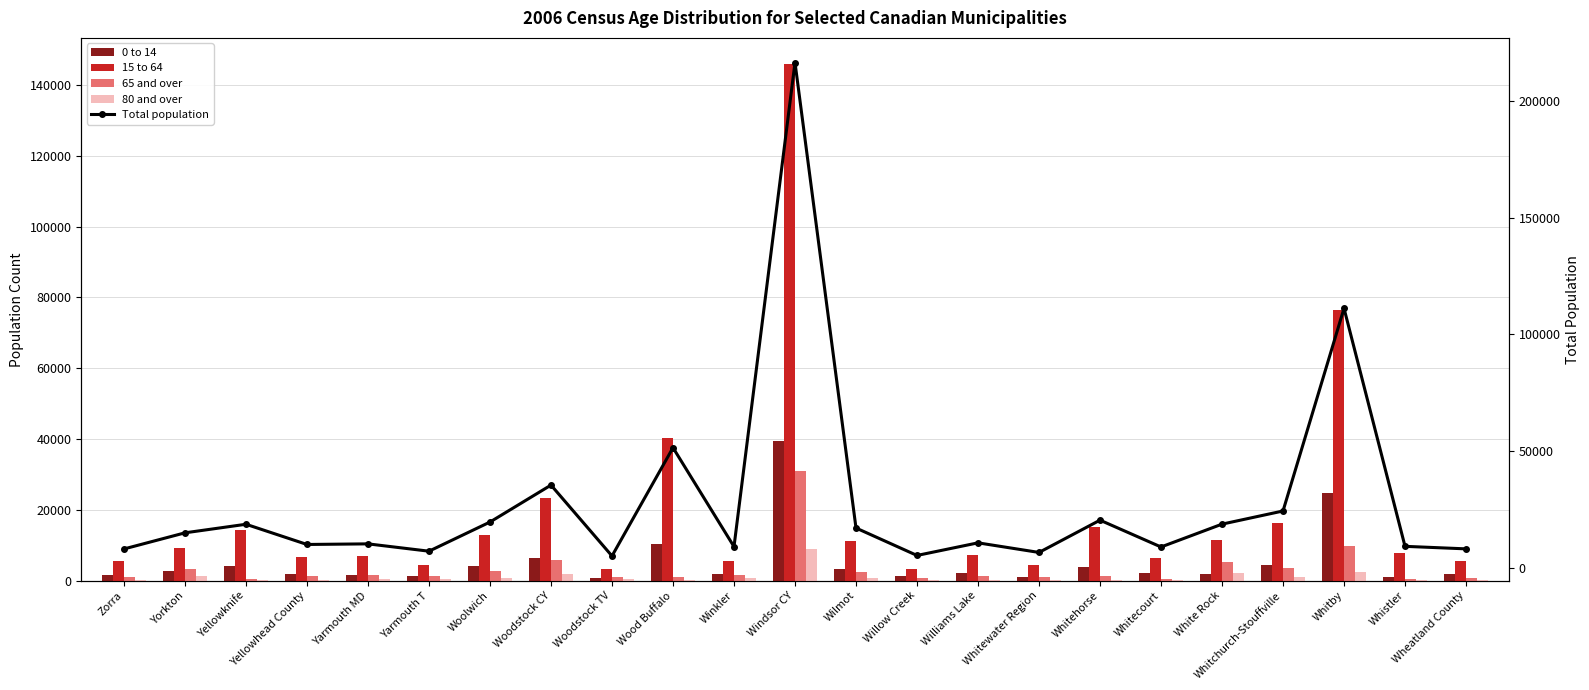

What position from the right is Wood Buffalo?

14